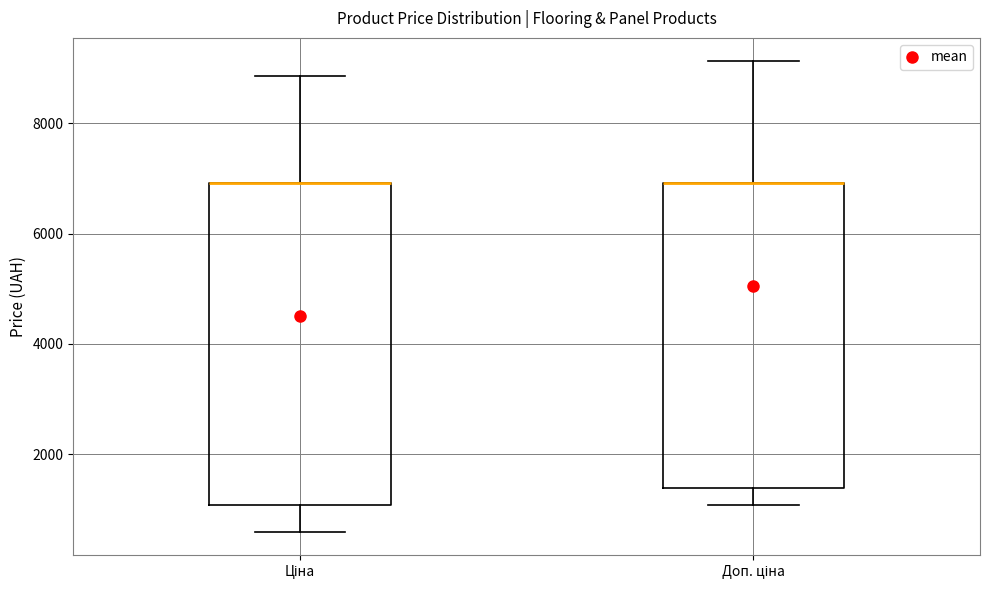

Reading left to right, read every box against the y-axis: the position of its median line, the range the box covers, and the ends of its whiskers. The values are not printed on the chart, so give them approximately, as read against the axis.

Ціна: median 7000 (drawn on the box's upper edge), box 1000 to 7000, whiskers 600 to 8800
Доп. ціна: median 7000 (drawn on the box's upper edge), box 1400 to 7000, whiskers 1000 to 9200